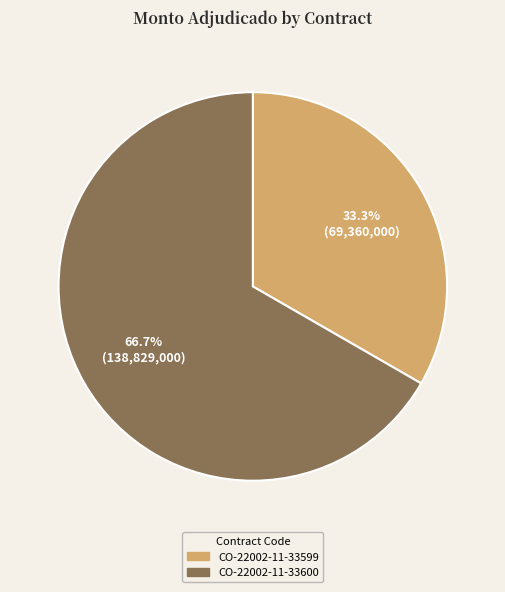

Approximately how many times larger is the value at CO-22002-11-33600 compared to CO-22002-11-33599?

2.0